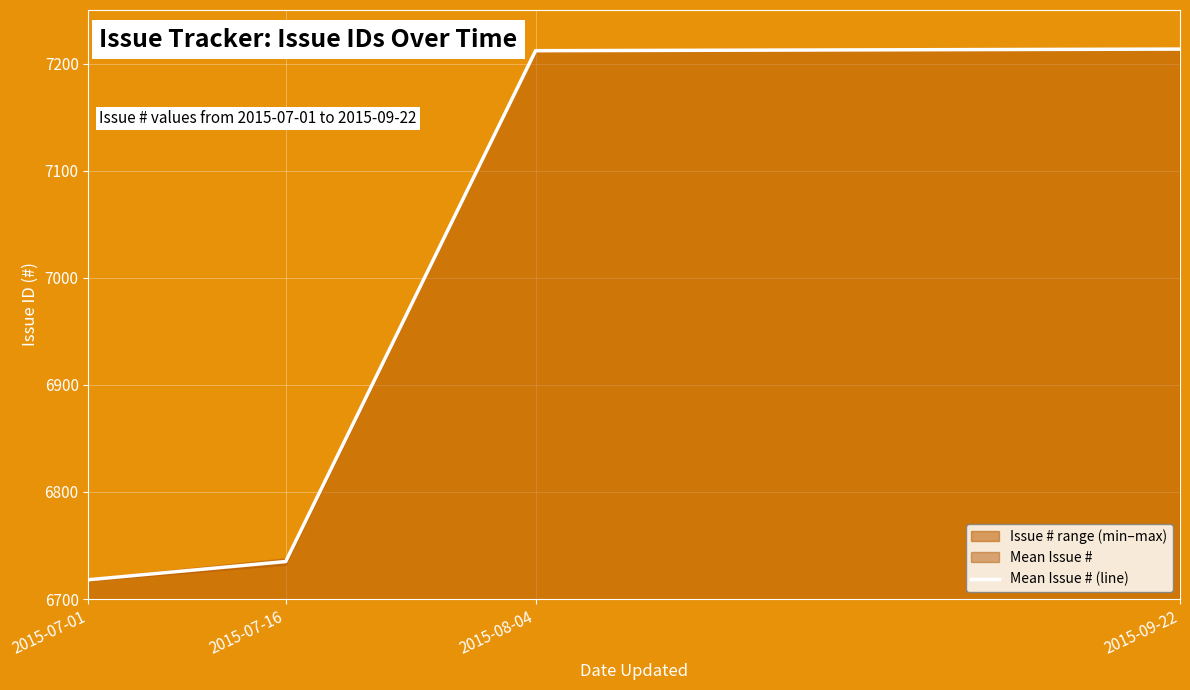

What is the change in value from 2015-07-16 to 2015-08-04?

+477.0